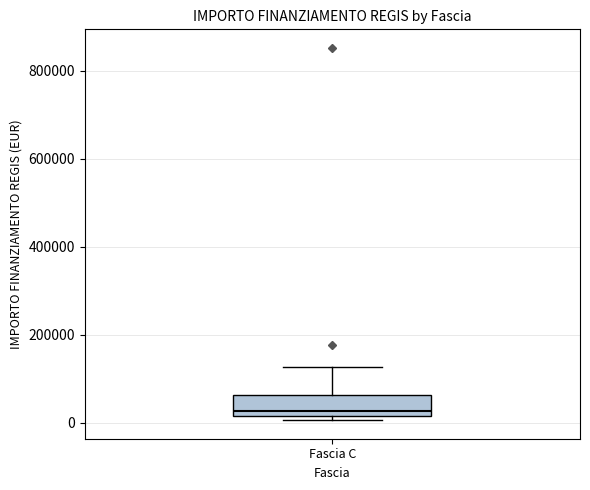

Where does the upper whisker of the box for Fascia C end on the y-axis? The values are not printed on the chart, so give them approximately, as read against the axis.

120000